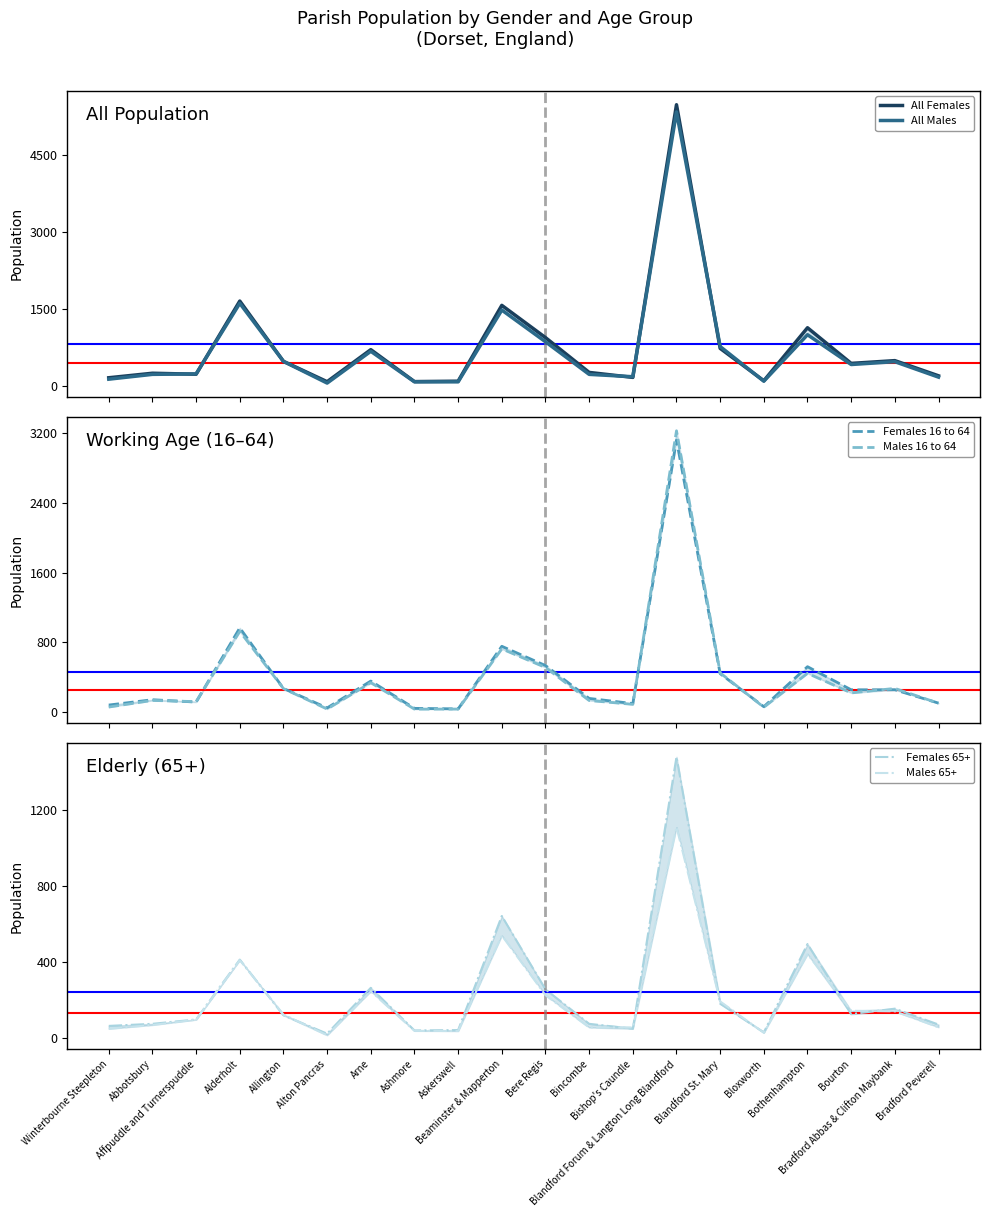

What is the difference between the second highest and second lowest values in the Males 65+ series?

513